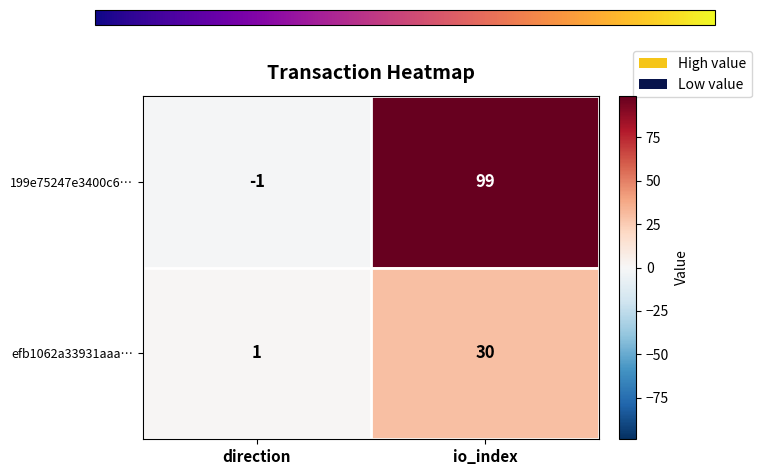

At which label does 199e75247e3400c6… reach its peak?

io_index